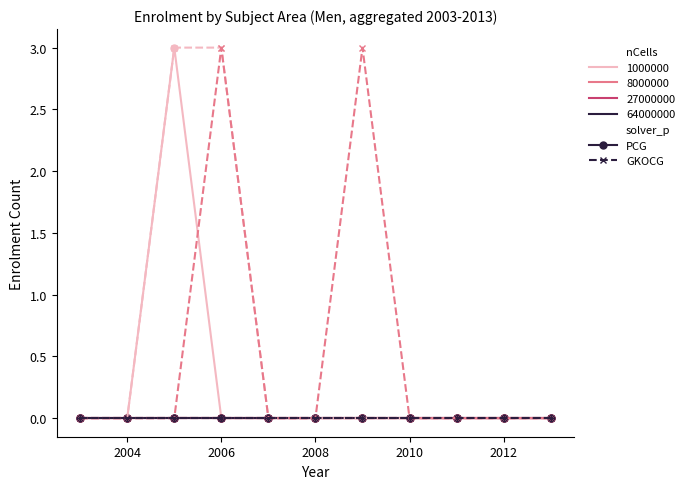

Does the chart have visible grid lines?

No